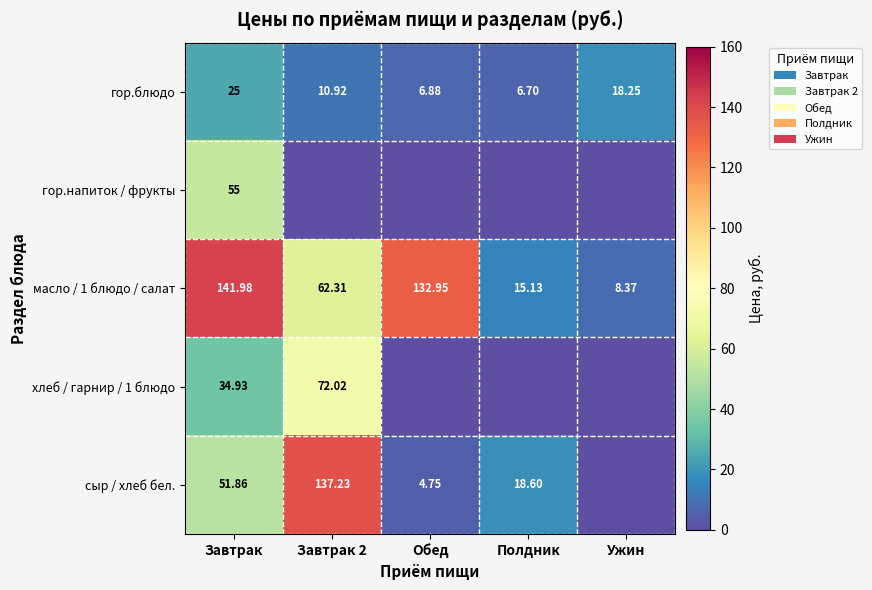

Is it true that масло / 1 блюдо / салат equals 56.2 at Завтрак?

False